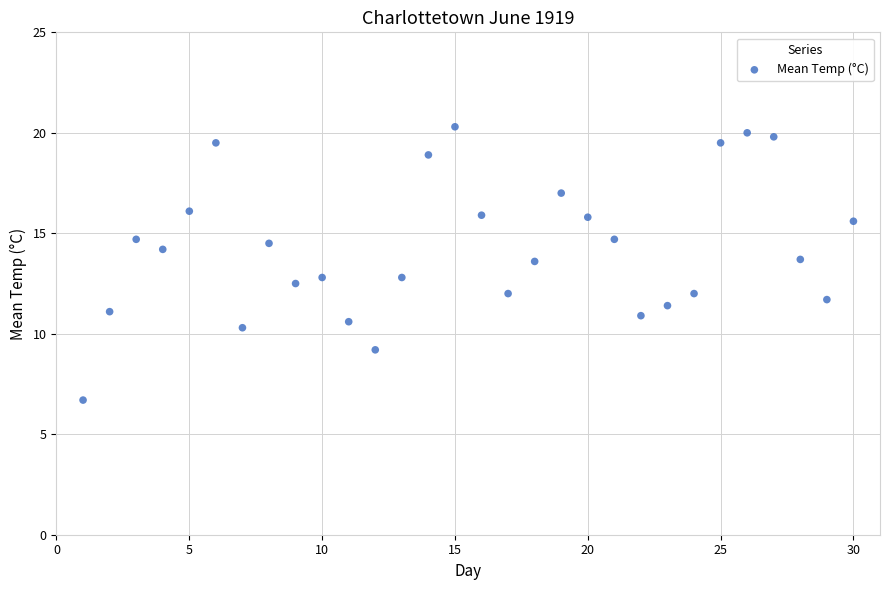

What is the range of Y values (max minus min)?

13.6